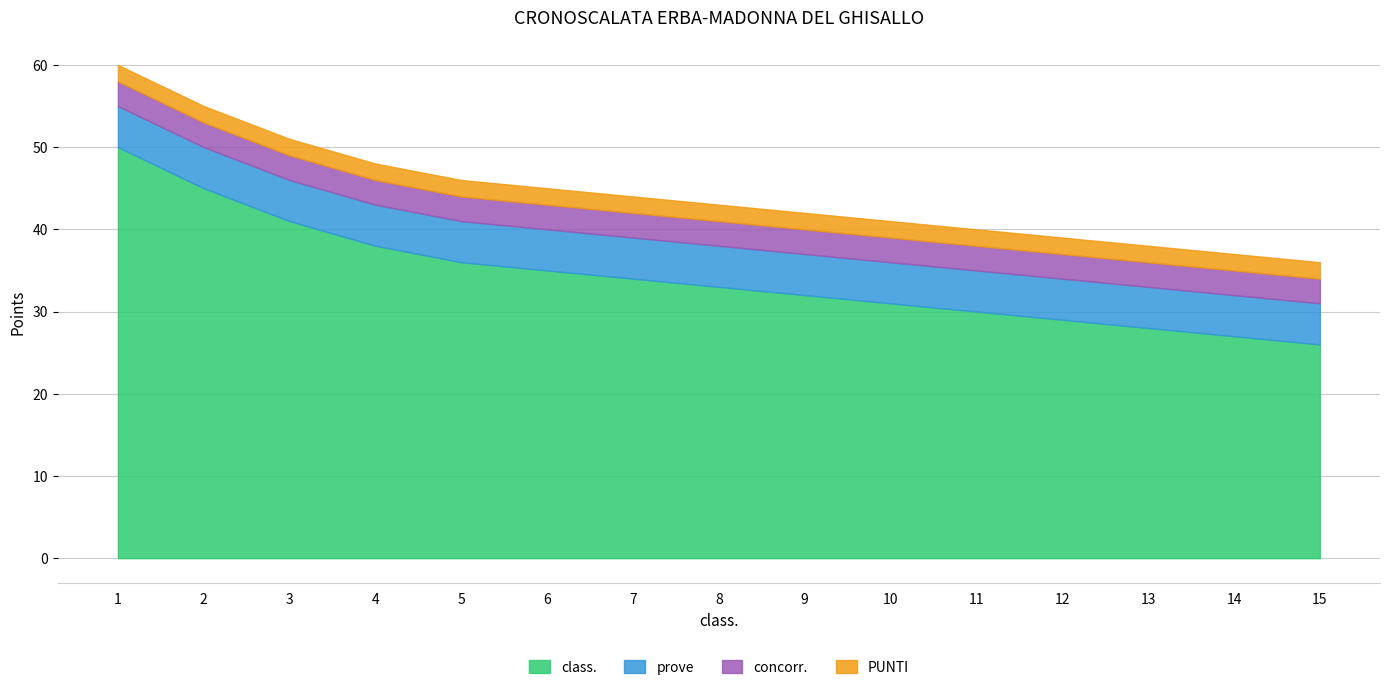

What is the minimum value for class.?

26